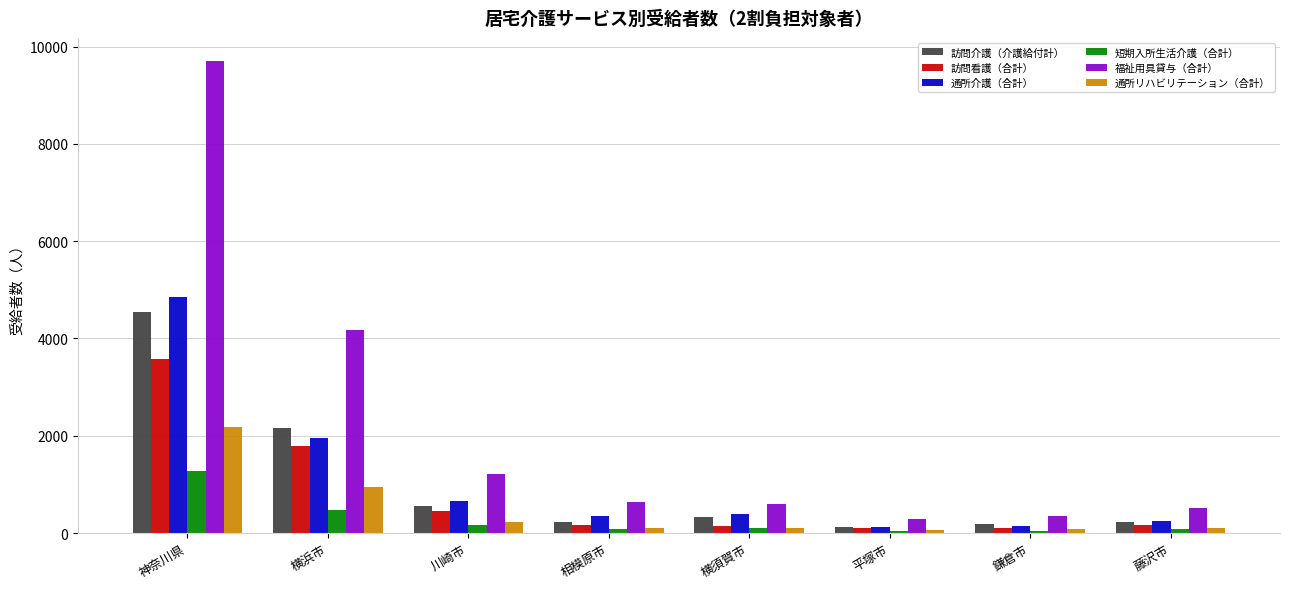

Does the chart contain stacked bars?

No